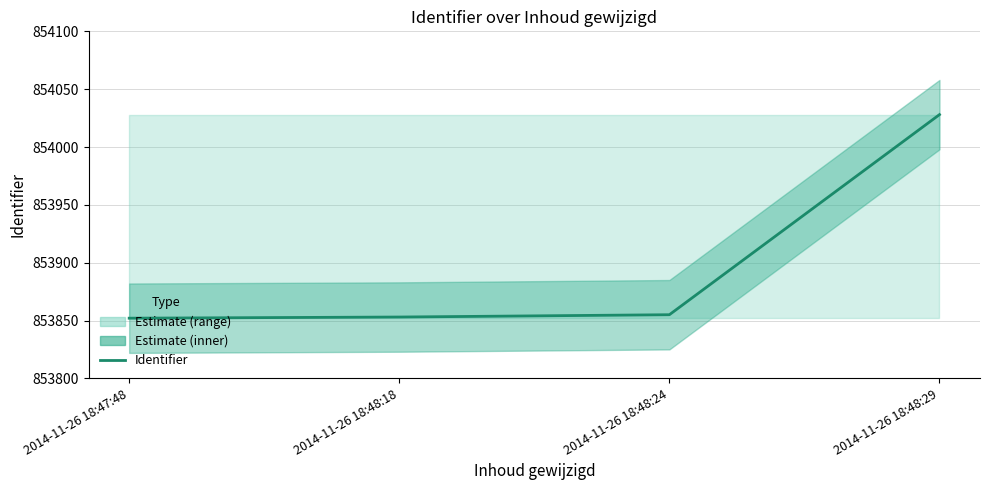

Reading right to left, what are all the values shown in this chart?

2014-11-26 18:48:29=854028	2014-11-26 18:48:24=853855	2014-11-26 18:48:18=853853	2014-11-26 18:47:48=853852